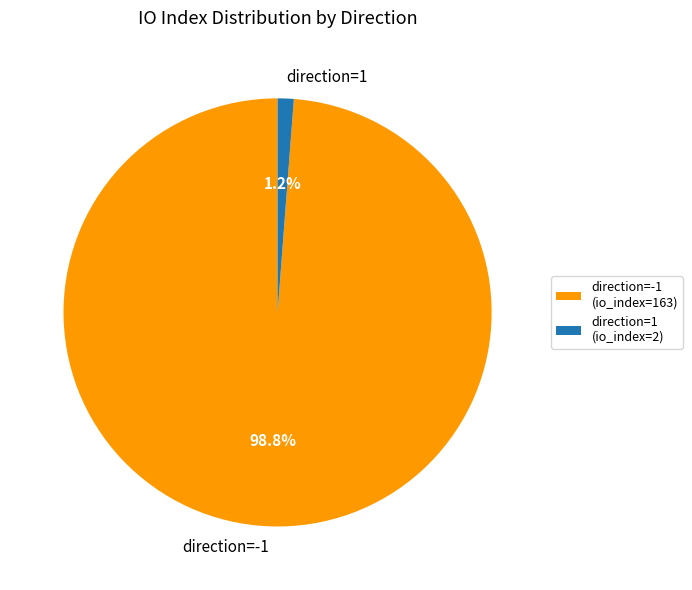

The direction=1 slice represents 11% of the pie. True or false?

False